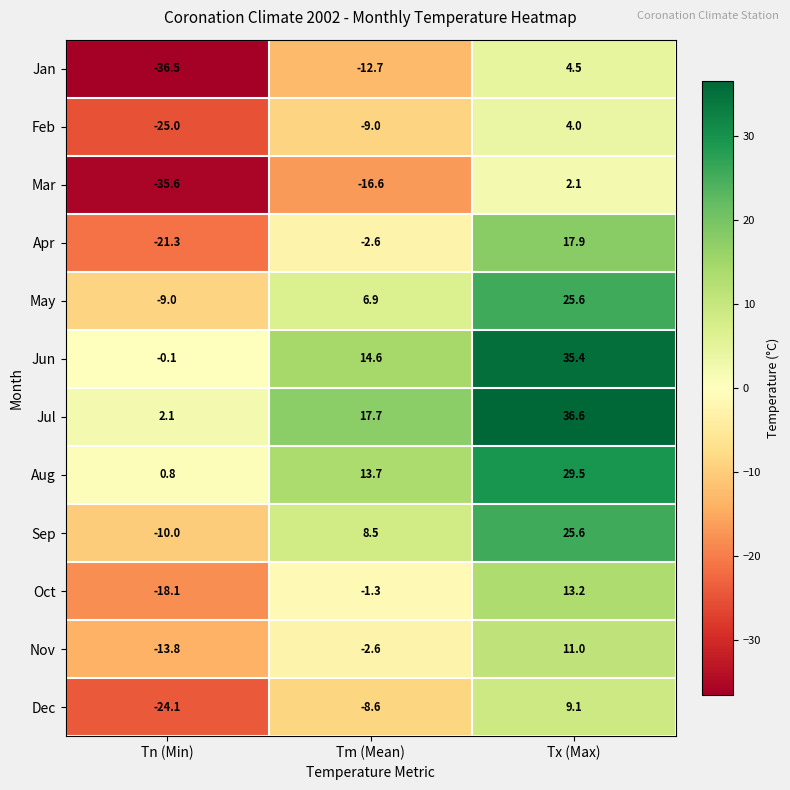

Is it true that Sep equals 8.5 at Tm (Mean)?

True